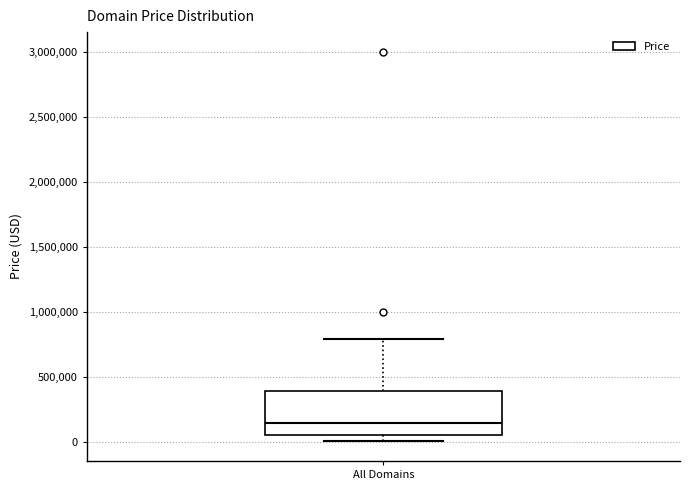

Read this box plot against the y-axis: the position of the median line, the range covered by the box, and the ends of both whiskers. The values are not printed on the chart, so give them approximately, as read against the axis.

median 150000, box 50000 to 400000, whiskers 0 to 800000